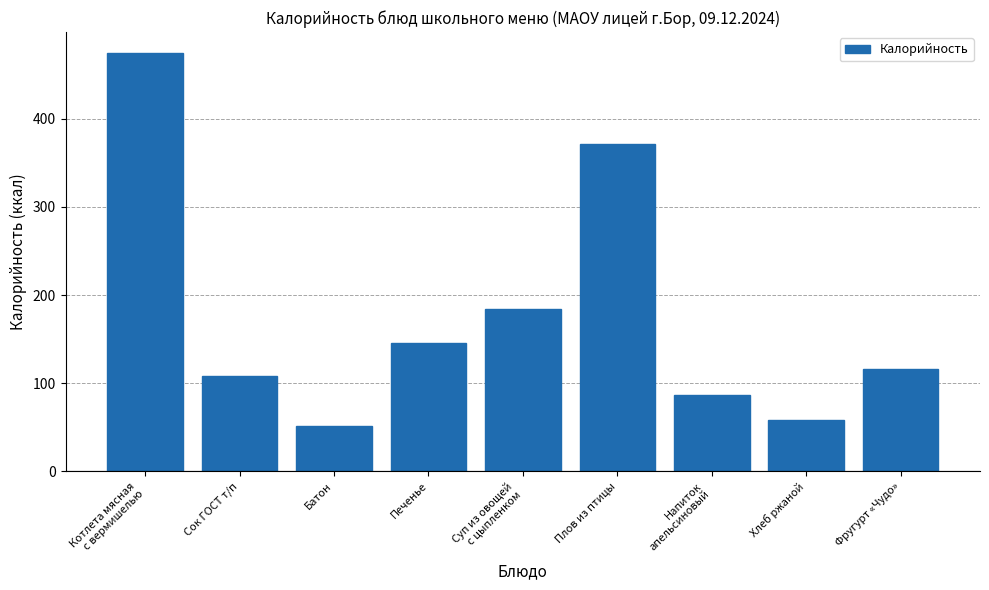

What is the average value?

177.3